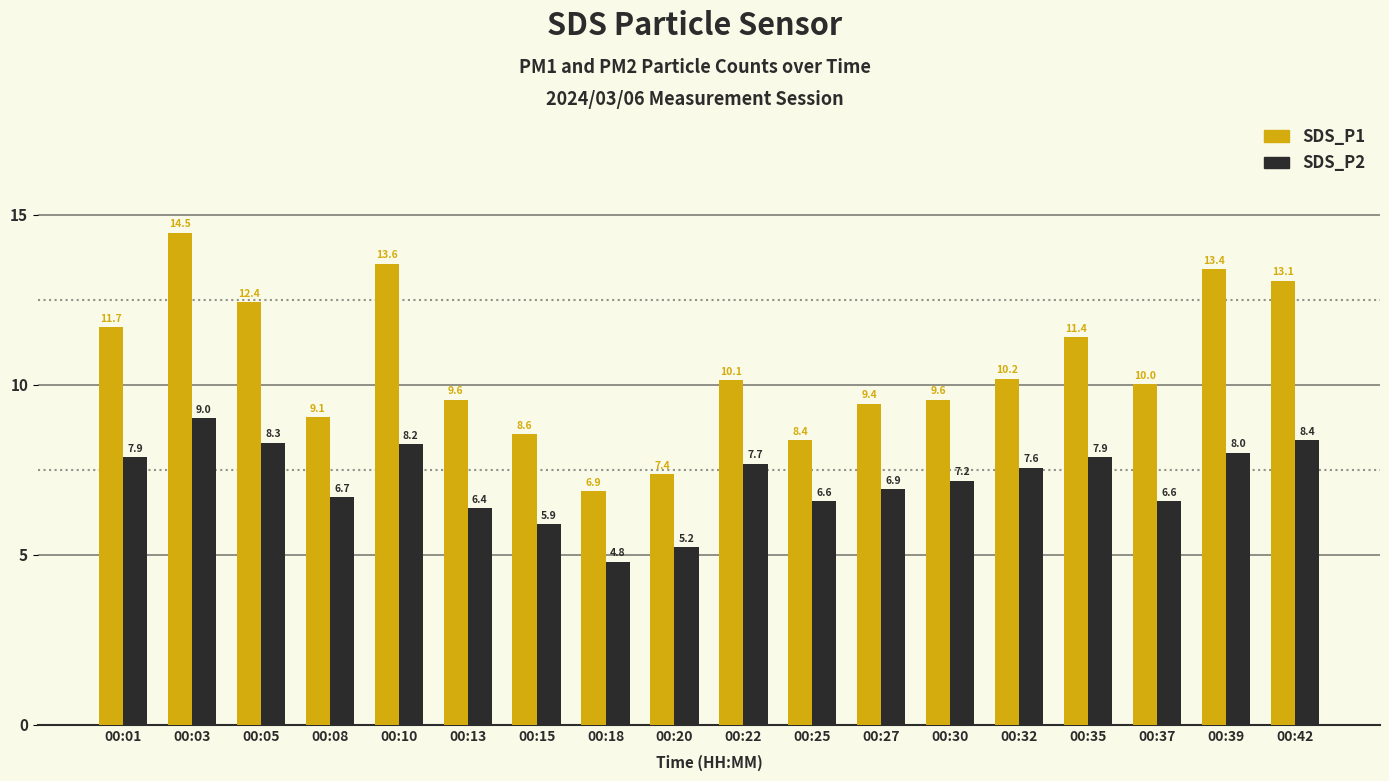

At how many categories does at least one series exceed 14?

1